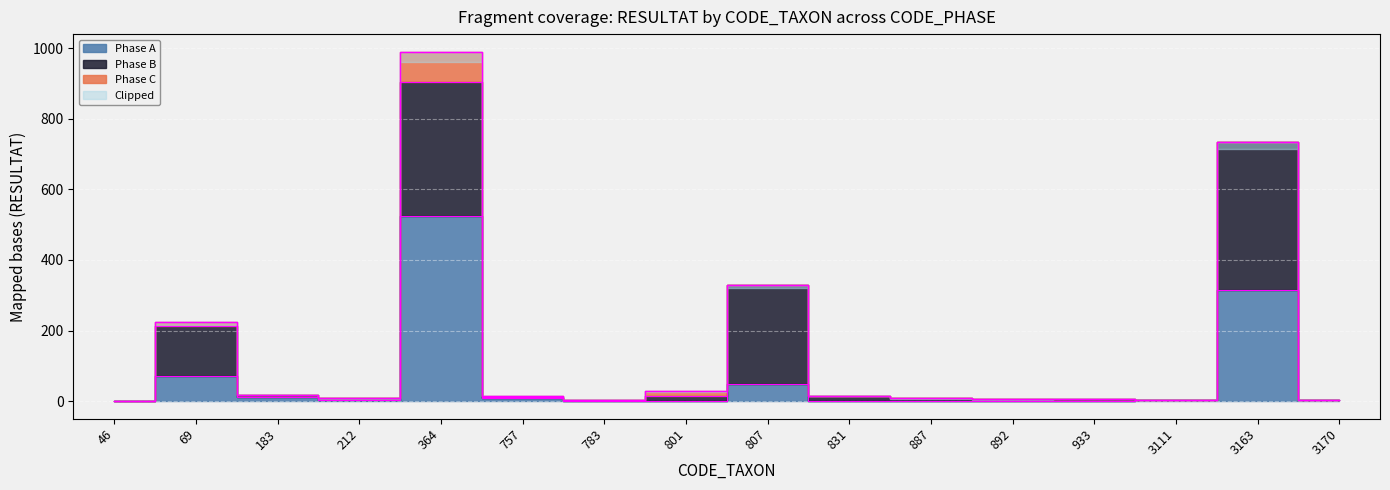

Which series has the widest spread of values?

Phase A